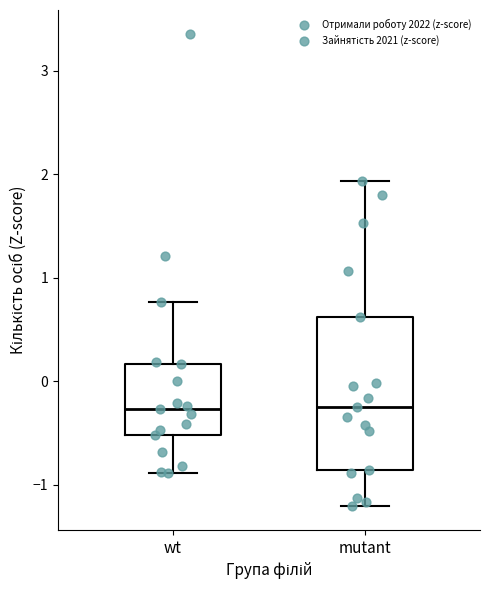

Reading left to right, transcribe this box plot: for each box, give where its median line is, the range the box spans, and where its two whiskers end, as read against the y-axis. The values are not printed on the chart, so give them approximately, as read against the axis.

wt: median -0.3, box -0.5 to 0.2, whiskers -0.9 to 0.8
mutant: median -0.2, box -0.9 to 0.6, whiskers -1.2 to 1.9